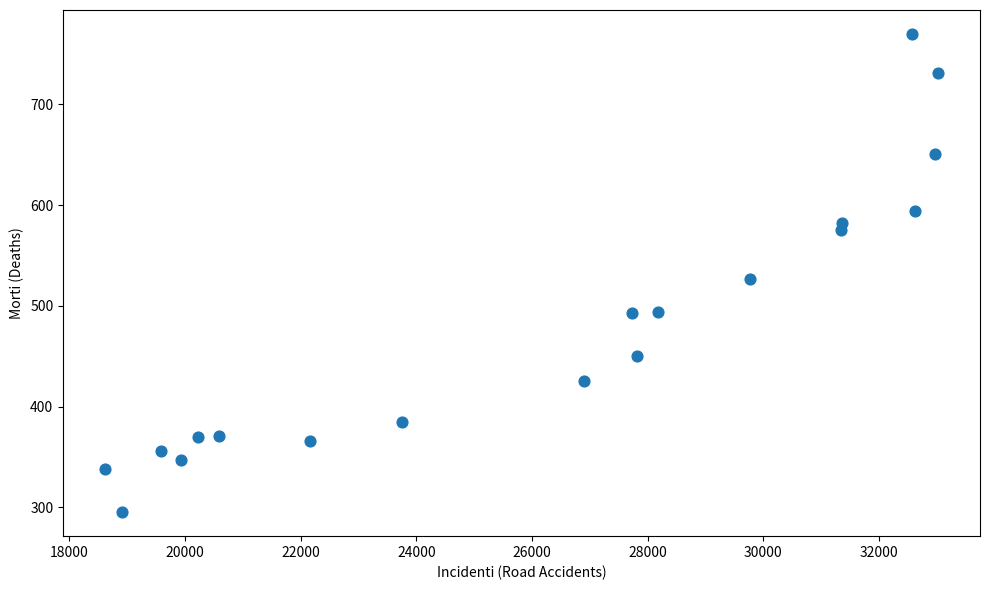

What is the range of X values (max minus min)?

14411